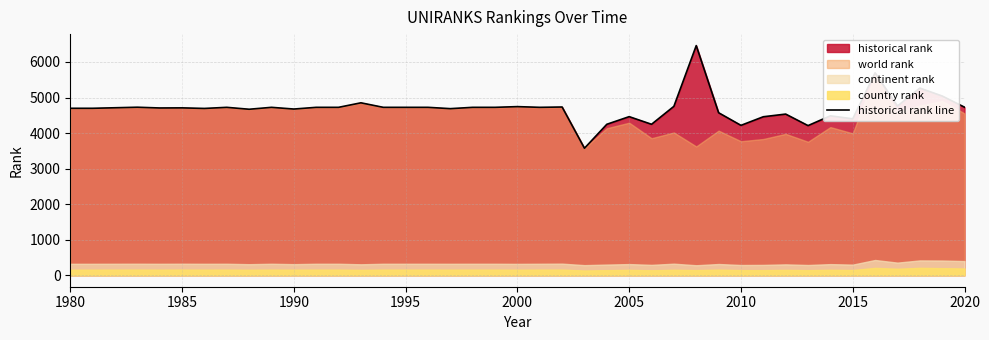

What is the minimum value shown in the chart?

3573